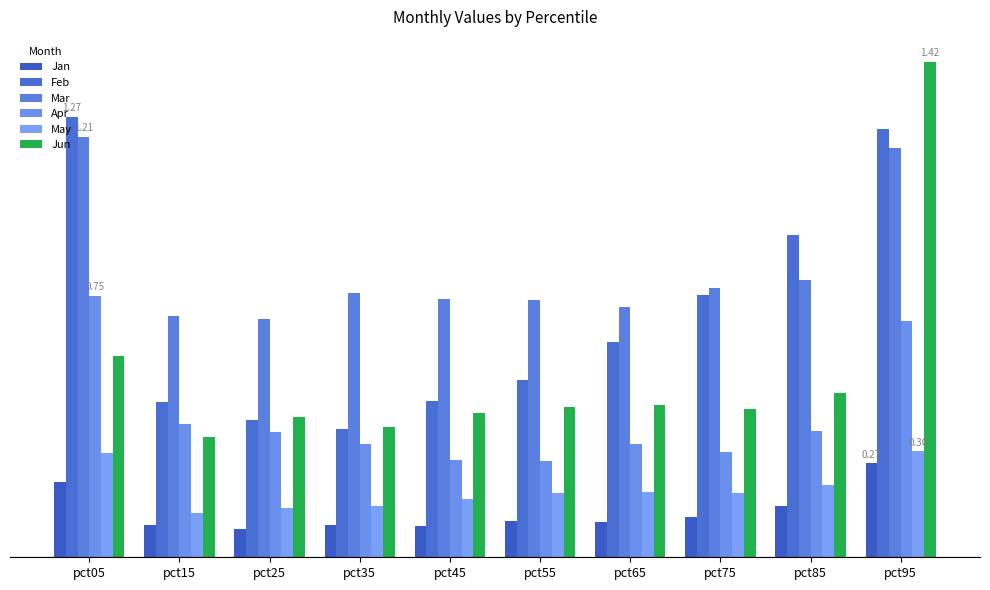

At which label does Jan reach its minimum?

pct25